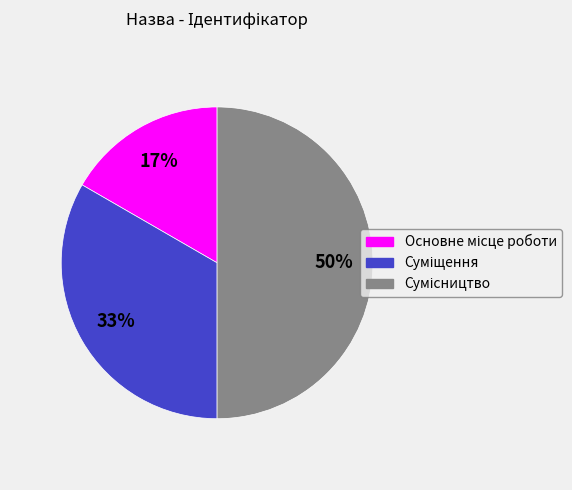

To the nearest percent, what is the average slice percentage?

33%